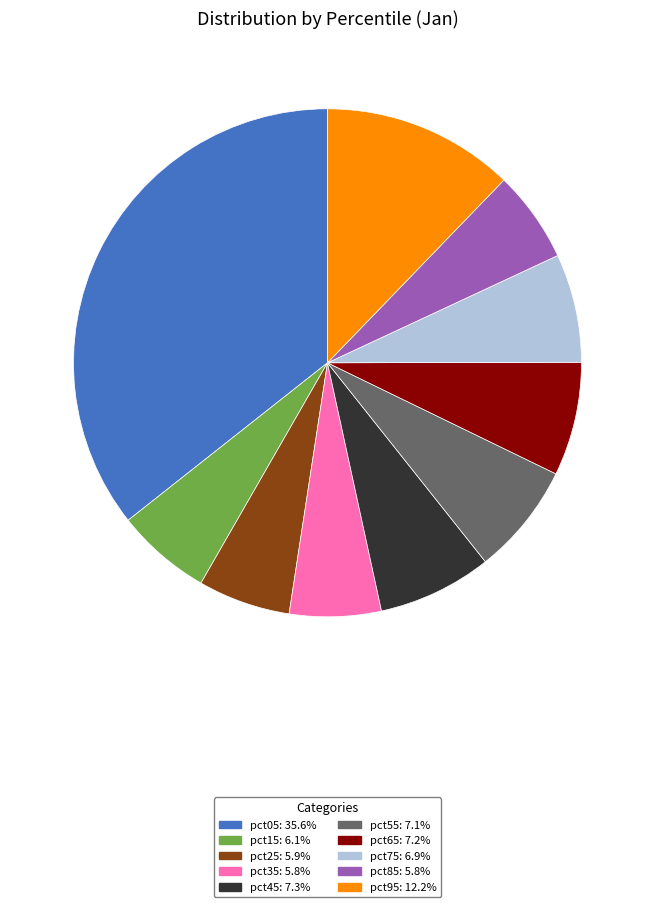

Combined, do pct95 and pct25 account for over 50%?

No